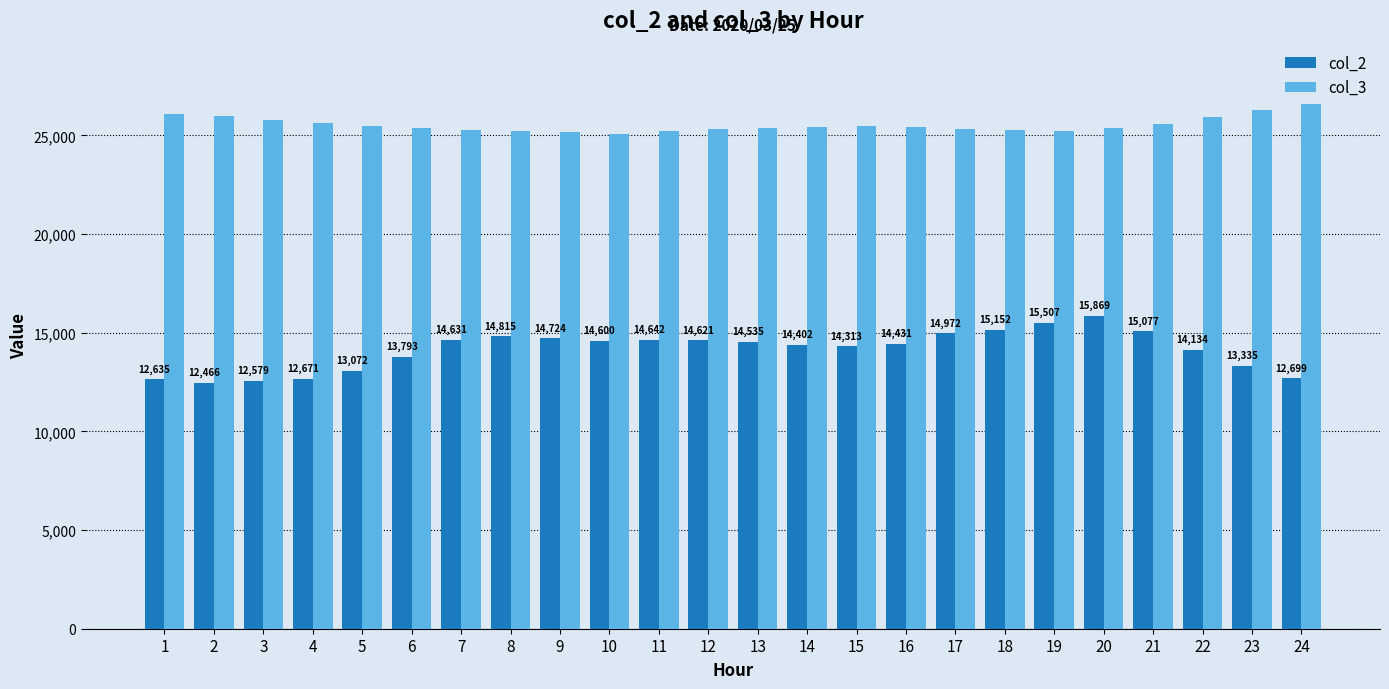

Are the bars horizontal?

No